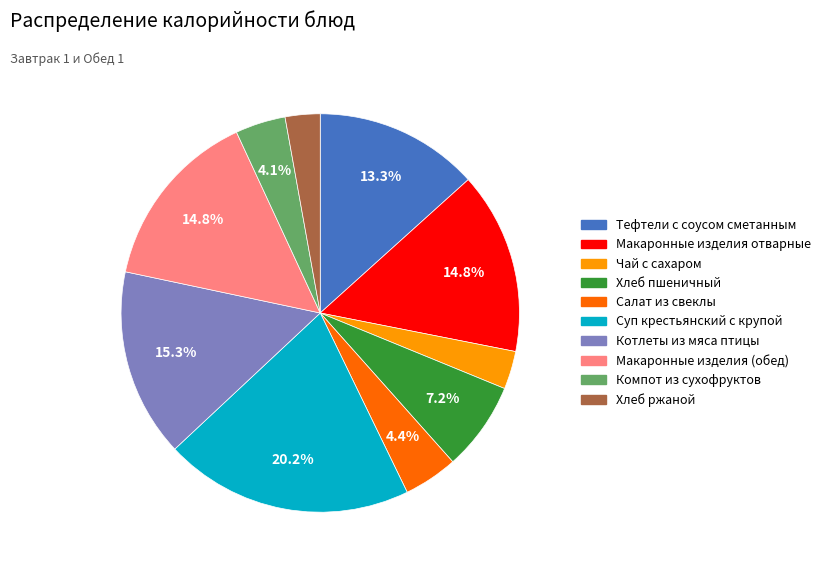

What is the largest slice in the pie chart?

Суп крестьянский с крупой